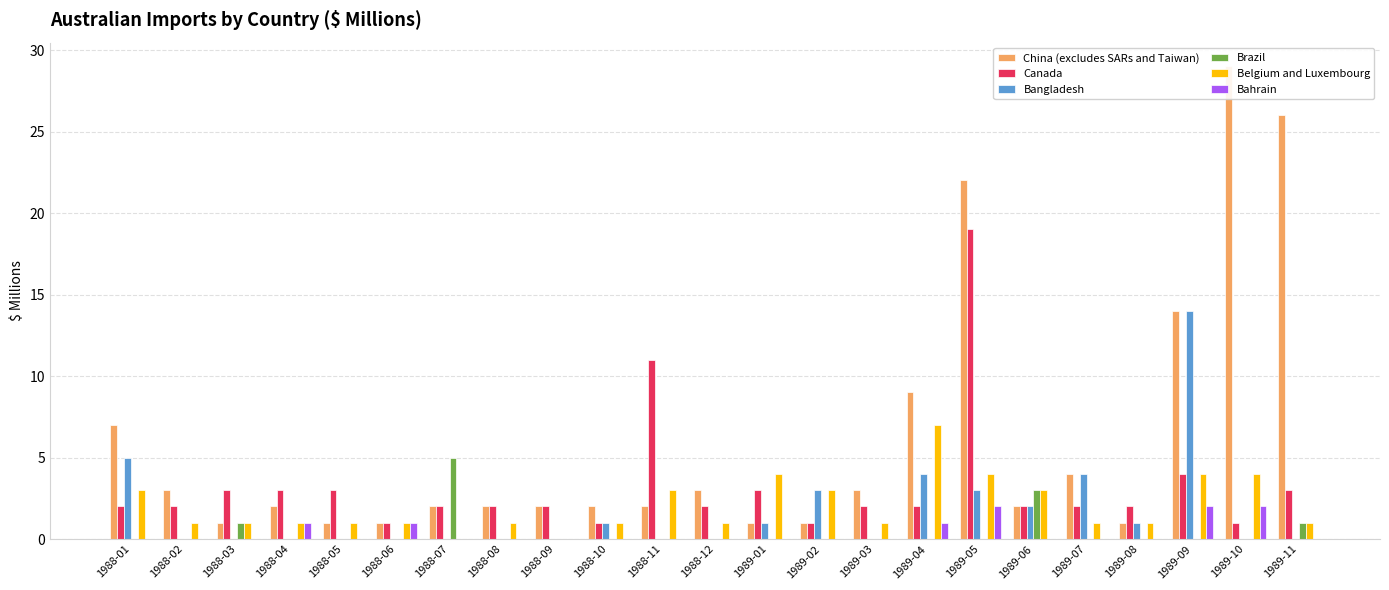

What is the label of the 12th bar from the right?

1988-12